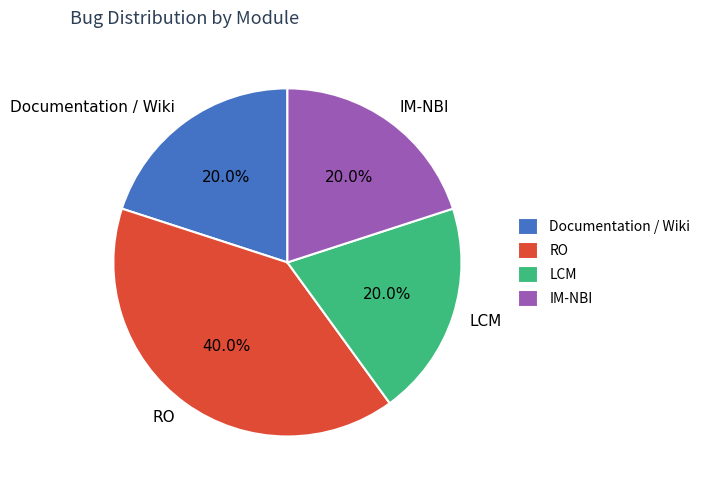

To the nearest percent, what portion does IM-NBI represent?

20%